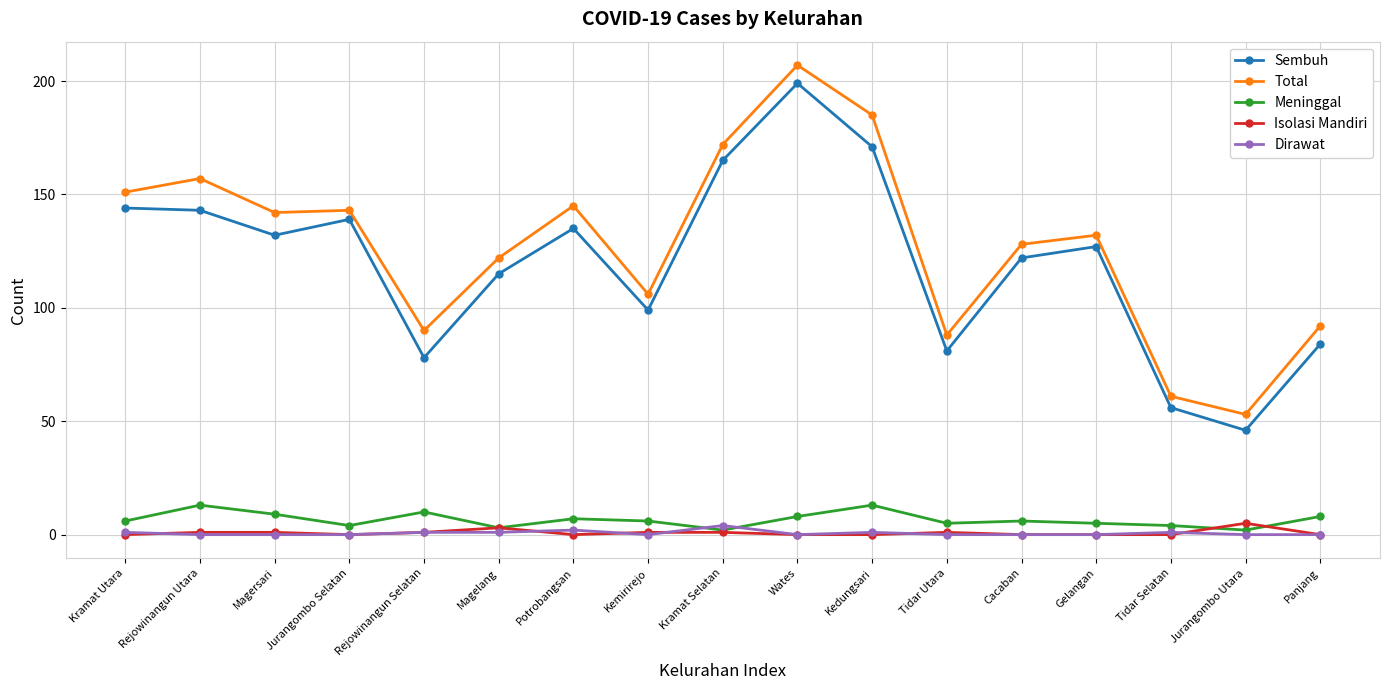

What is the total value across all series at Cacaban?

256